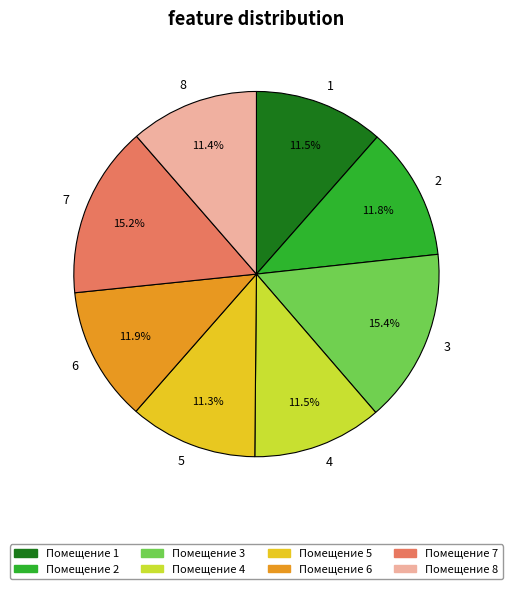

Approximately how many times larger is the value at 2 compared to 4?

1.0